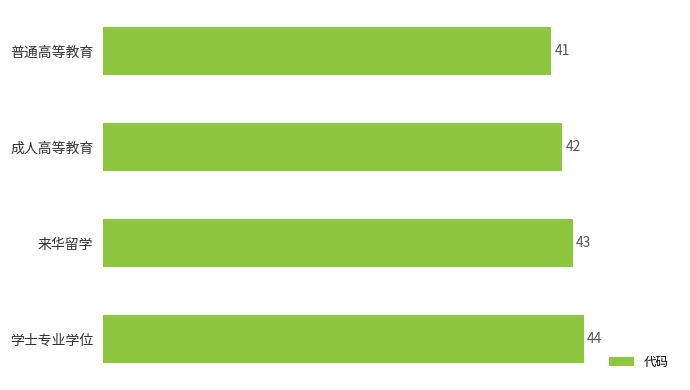

The chart shows a value of 42 at 成人高等教育. True or false?

True